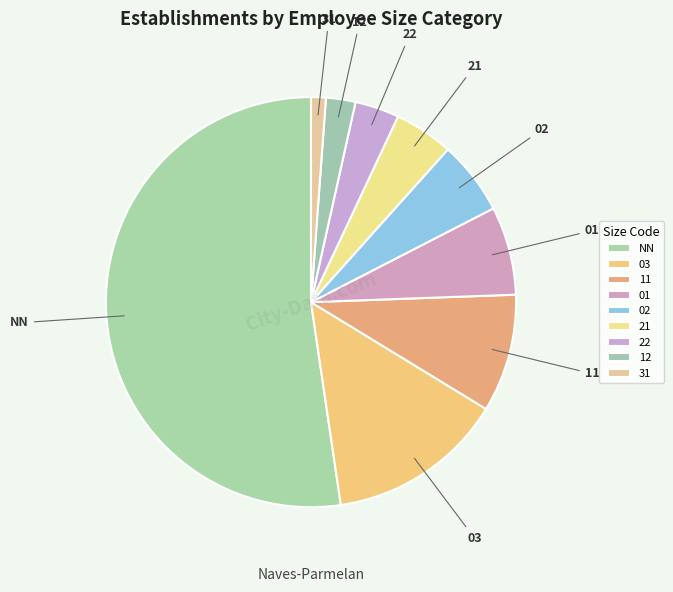

Which slice is the smallest?

31